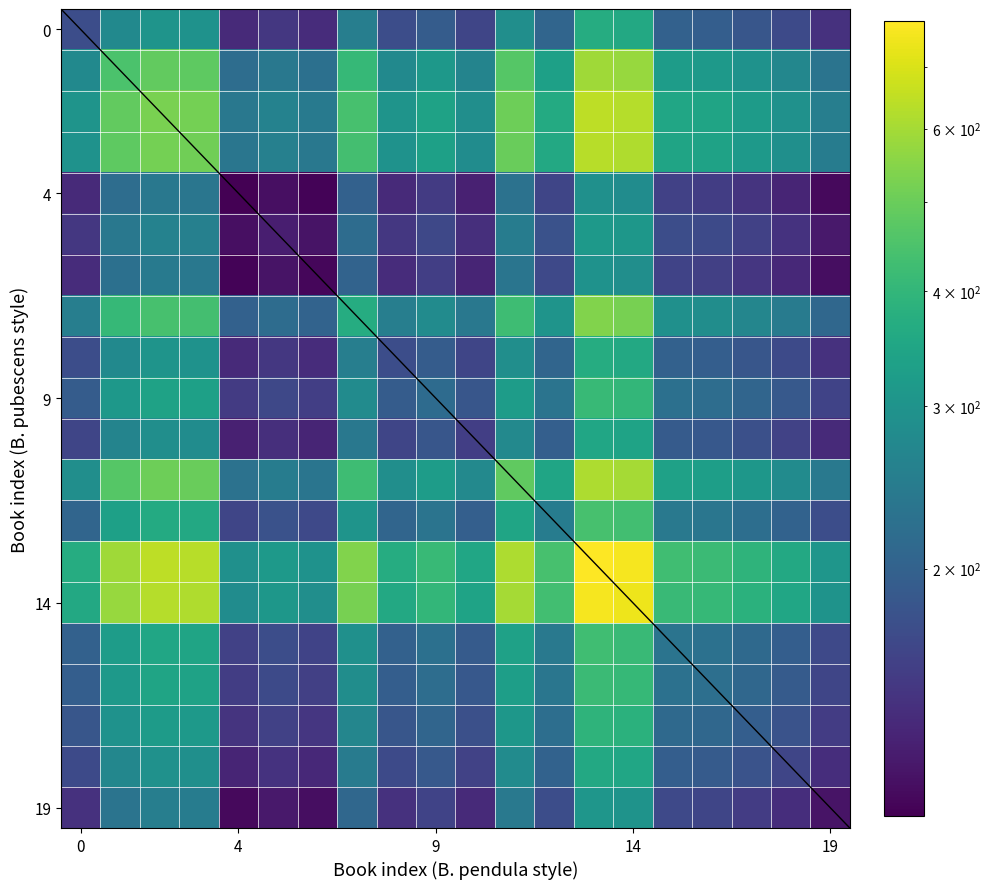

Which category has the highest value across all series?

13